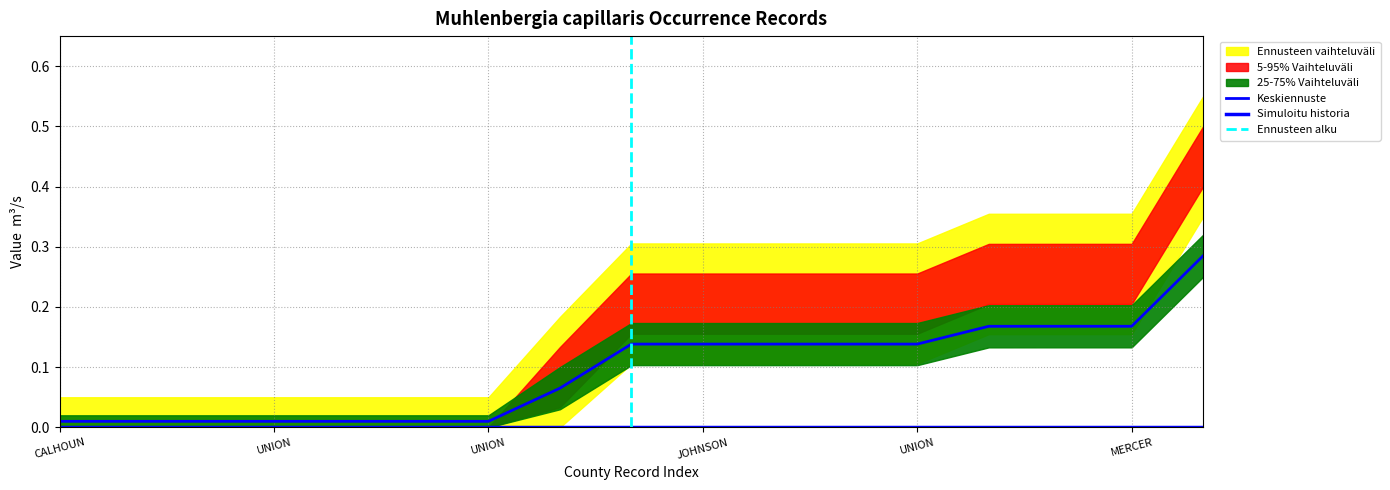

What is the sum of all verified values?

3